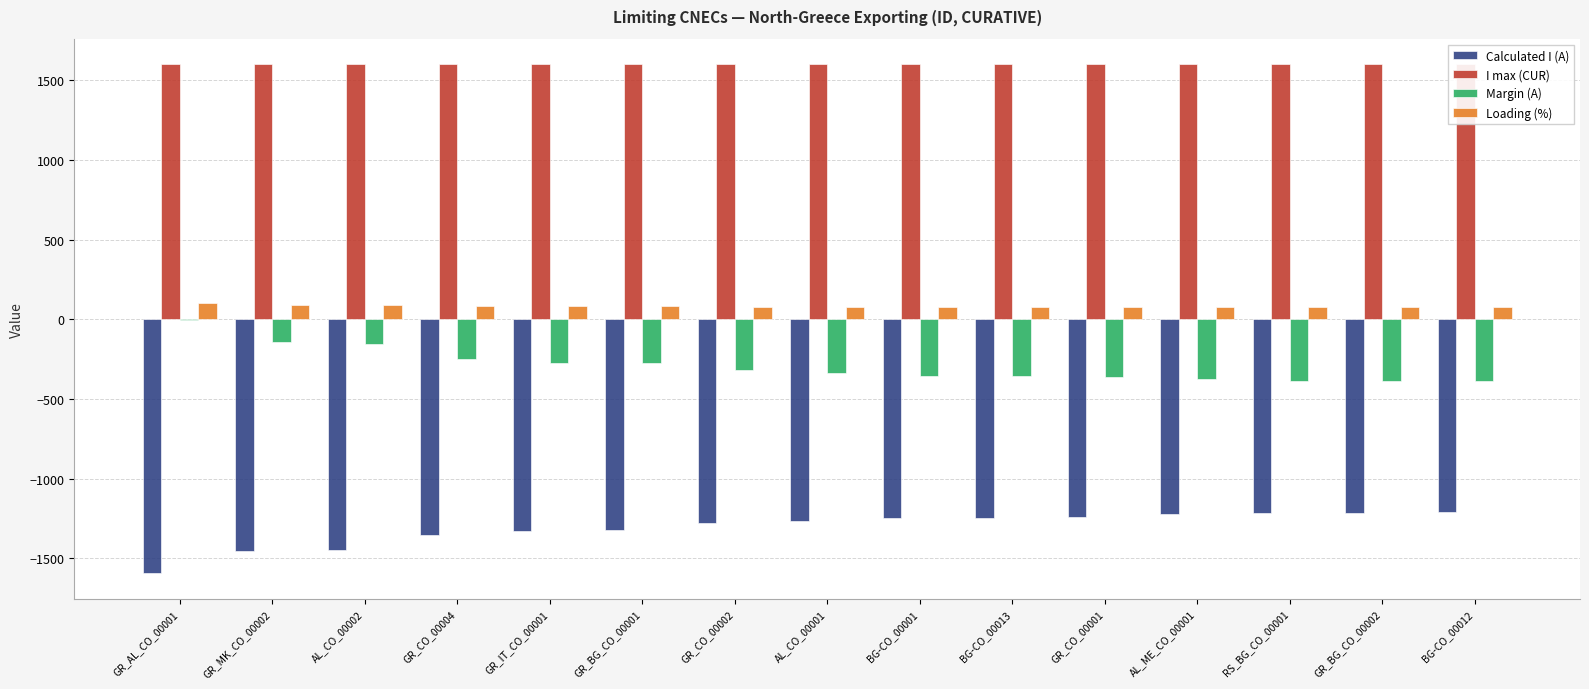

Rank the series at GR_AL_CO_00001 from lowest to highest value.

Calculated I (A), Margin (A), Loading (%), I max (CUR)